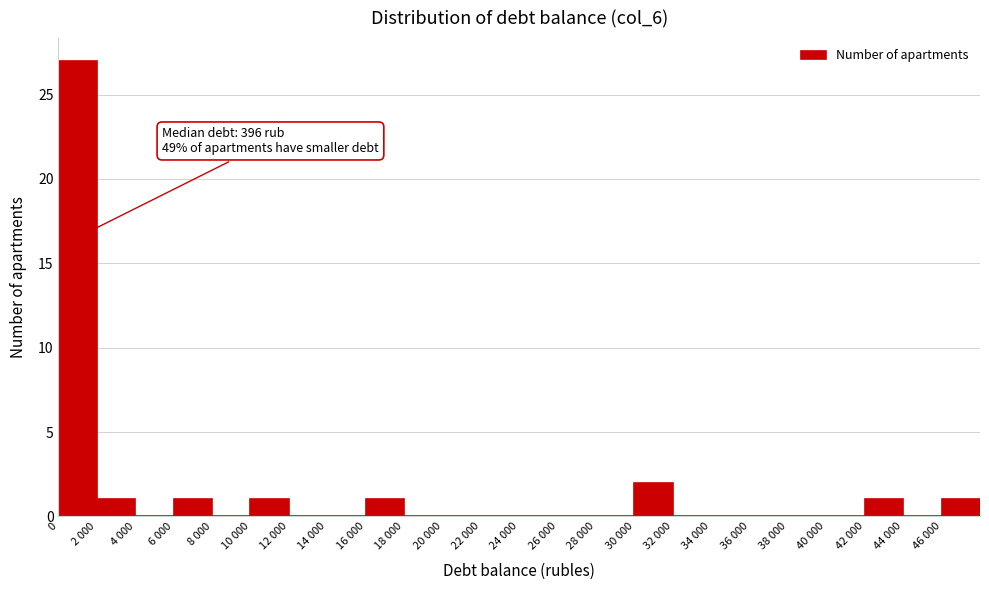

Reading left to right, transcribe all the data shown in this chart.

0=27	2 000=1	4 000=0	6 000=1	8 000=0	10 000=1	12 000=0	14 000=0	16 000=1	18 000=0	20 000=0	22 000=0	24 000=0	26 000=0	28 000=0	30 000=2	32 000=0	34 000=0	36 000=0	38 000=0	40 000=0	42 000=1	44 000=0	46 000=1